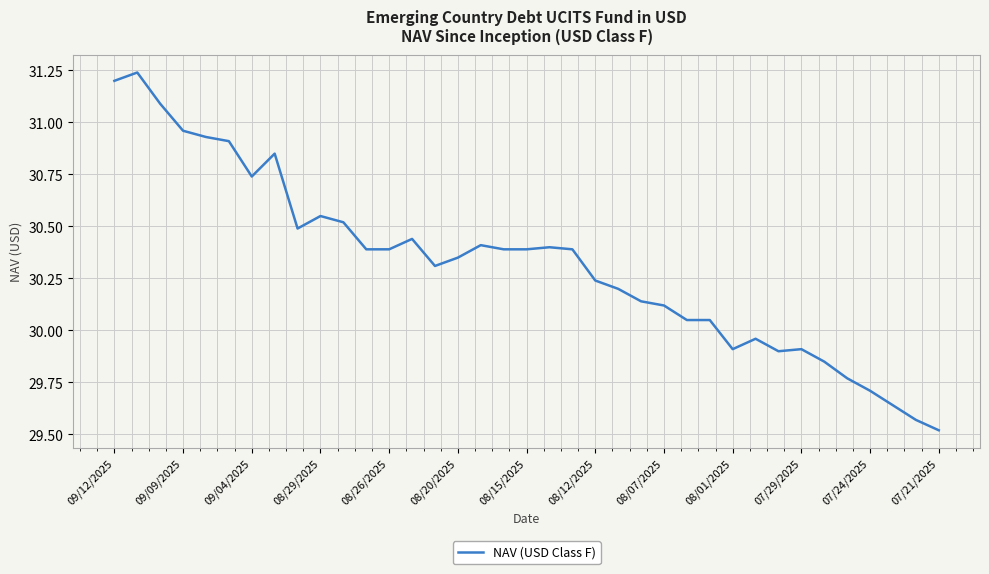

Does the chart display data point markers on the line(s)?

No